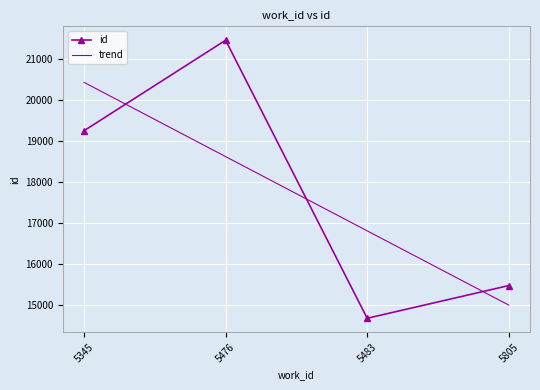

What is the maximum value shown in the chart?

21446.0